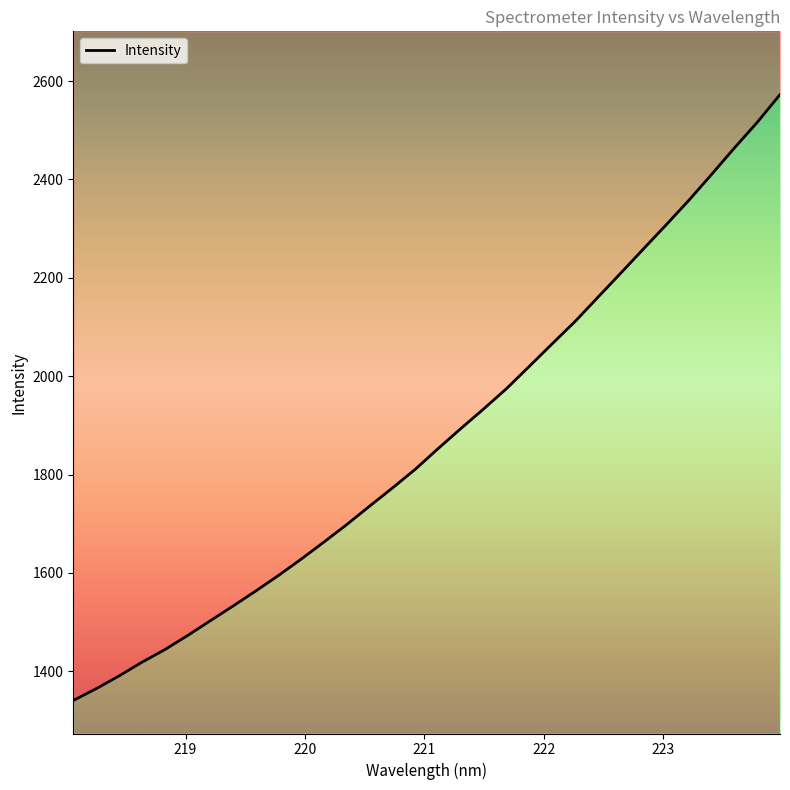

True or false: there are more than 0 points higher than both neighbors.

False